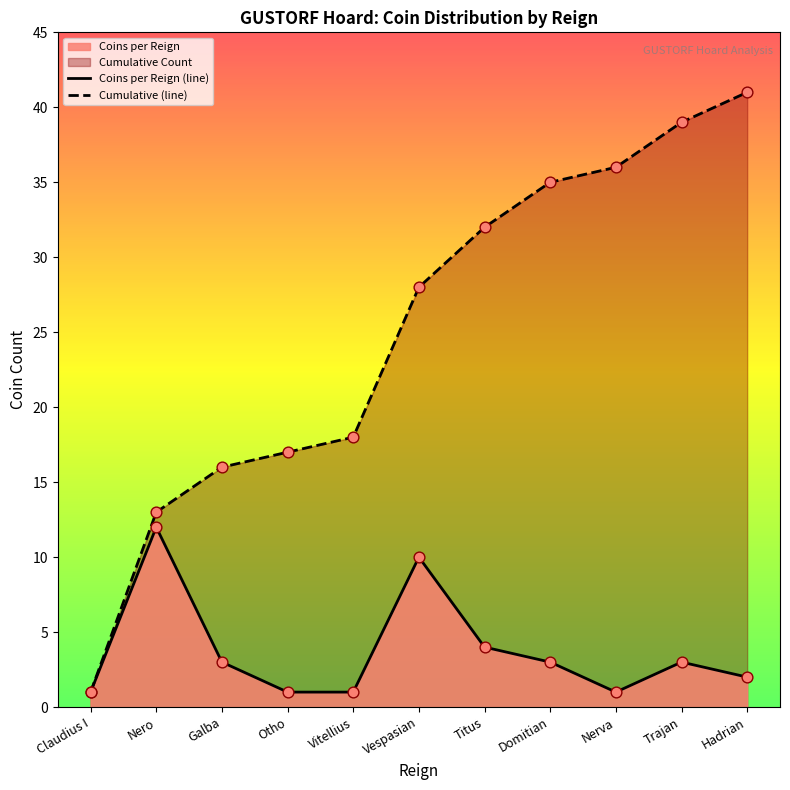

Which series has the largest total across all categories?

Cumulative (line)